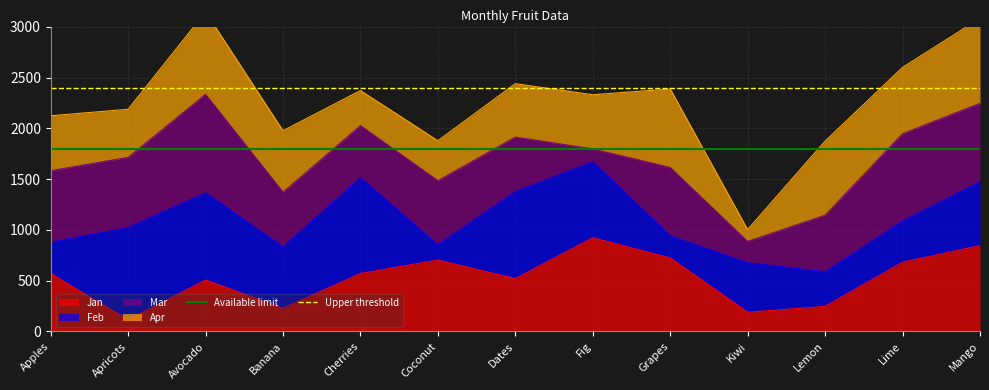

What is the sum of the Upper threshold values at Apricots and Apples?

4800